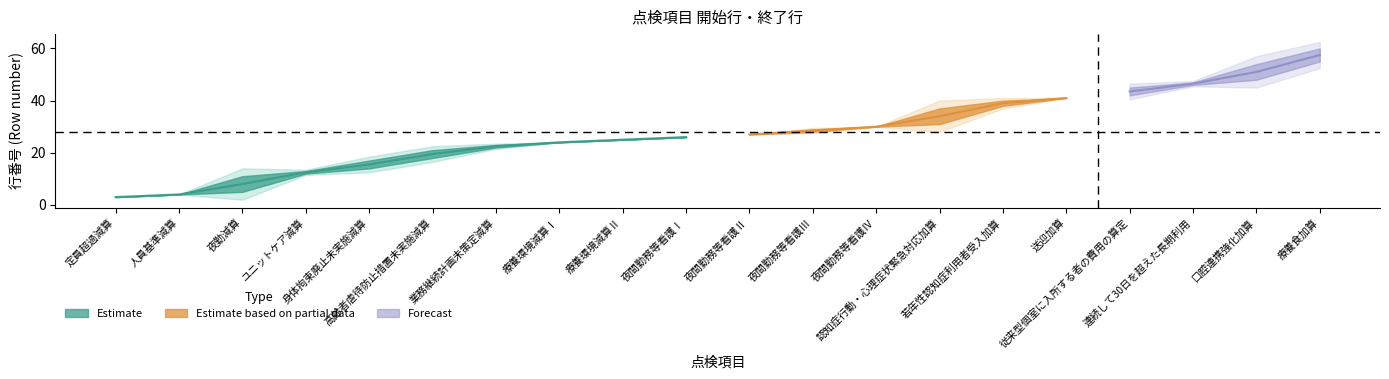

Between 若年性認知症利用者受入加算 and 業務継続計画未策定減算, which is larger?

若年性認知症利用者受入加算